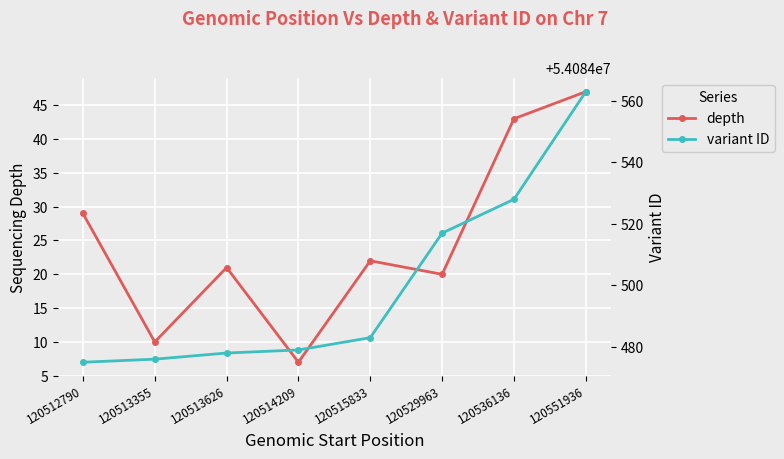

In depth, how many points are higher than both neighbors (excluding endpoints)?

2